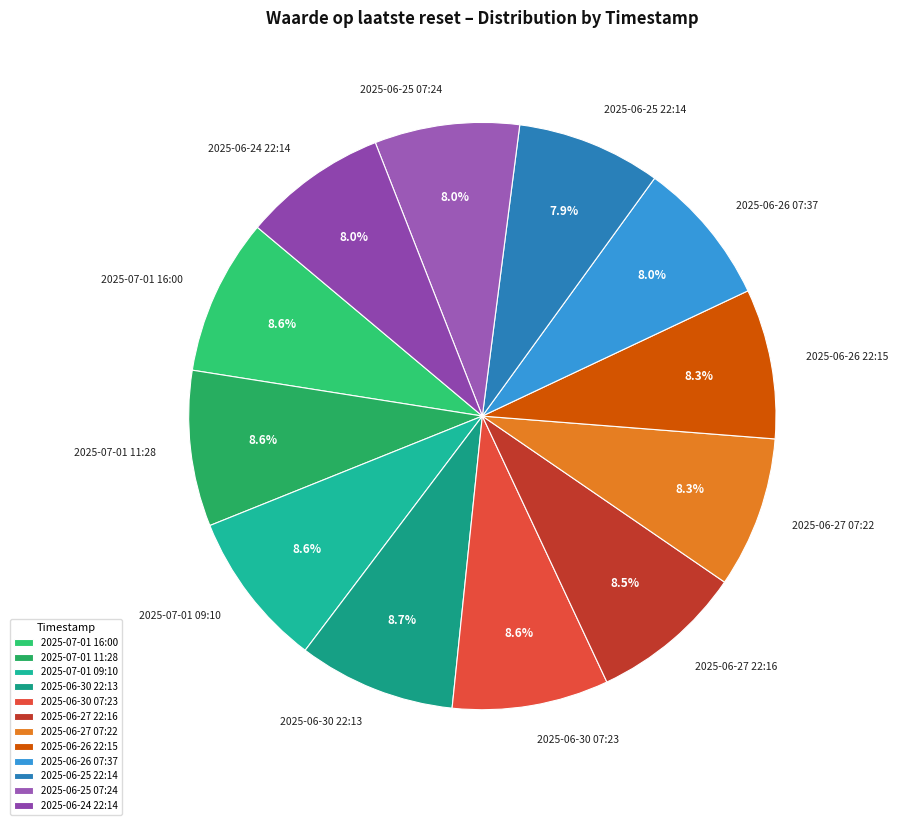

True or false: 2025-06-30 22:13 accounts for 1% of the total.

False